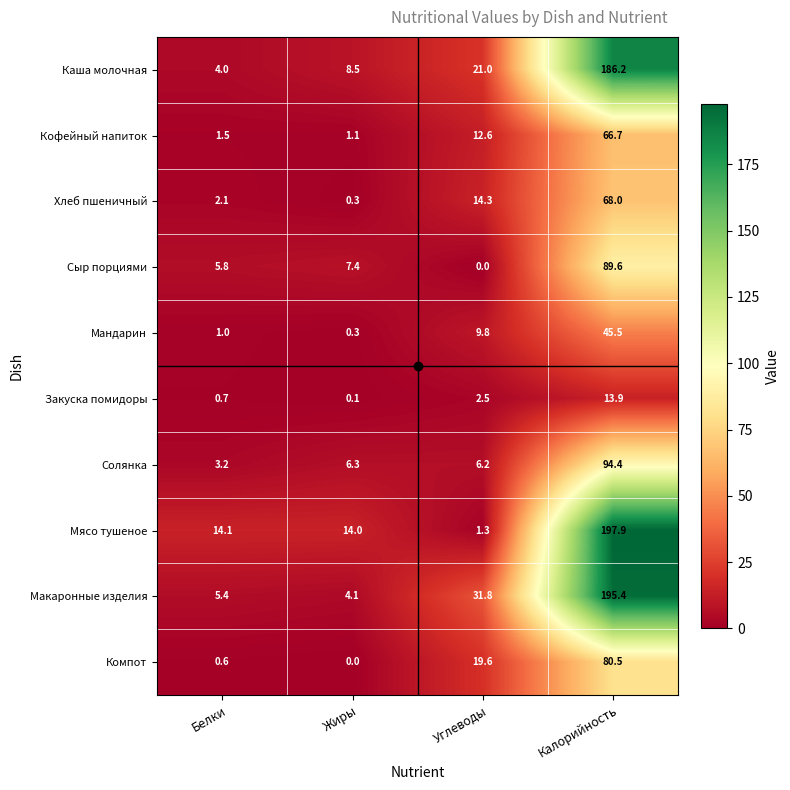

At which label does Закуска помидоры first exceed 2?

Углеводы